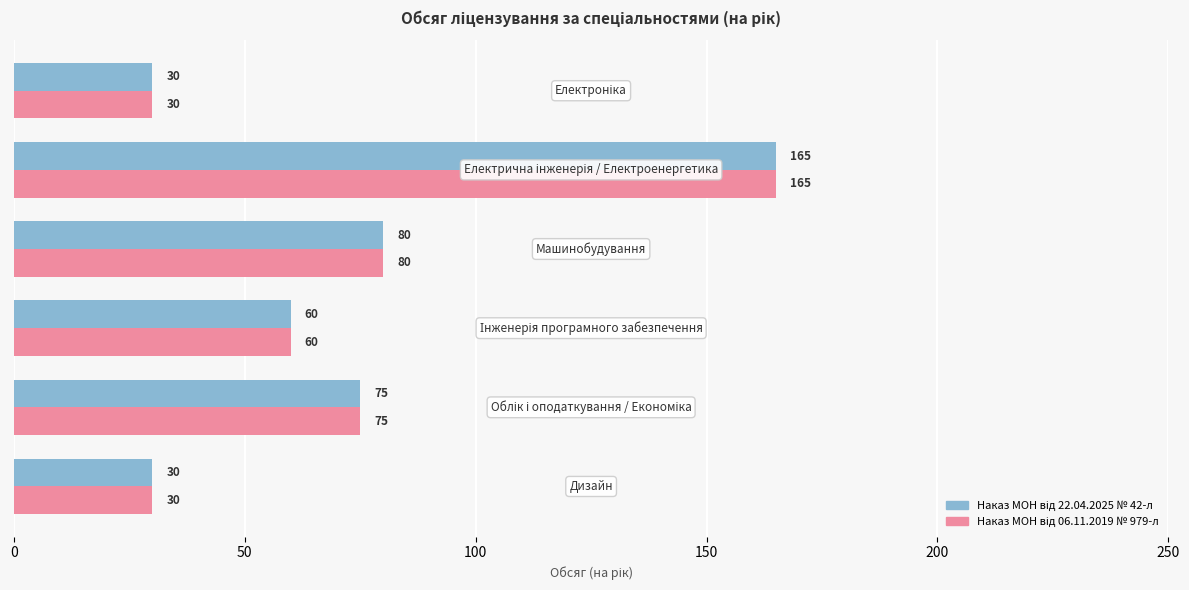

At how many categories does at least one series exceed 84?

1